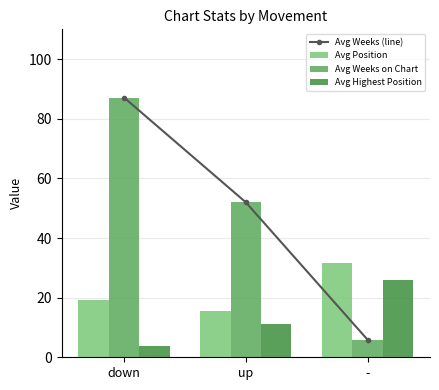

Reading left to right, transcribe all the data shown in this chart.

Avg Weeks (line): down=87.1	up=52.0	-=5.9
Avg Position: down=19.1	up=15.6	-=31.6
Avg Weeks on Chart: down=87.1	up=52.0	-=5.9
Avg Highest Position: down=3.8	up=11.3	-=26.0